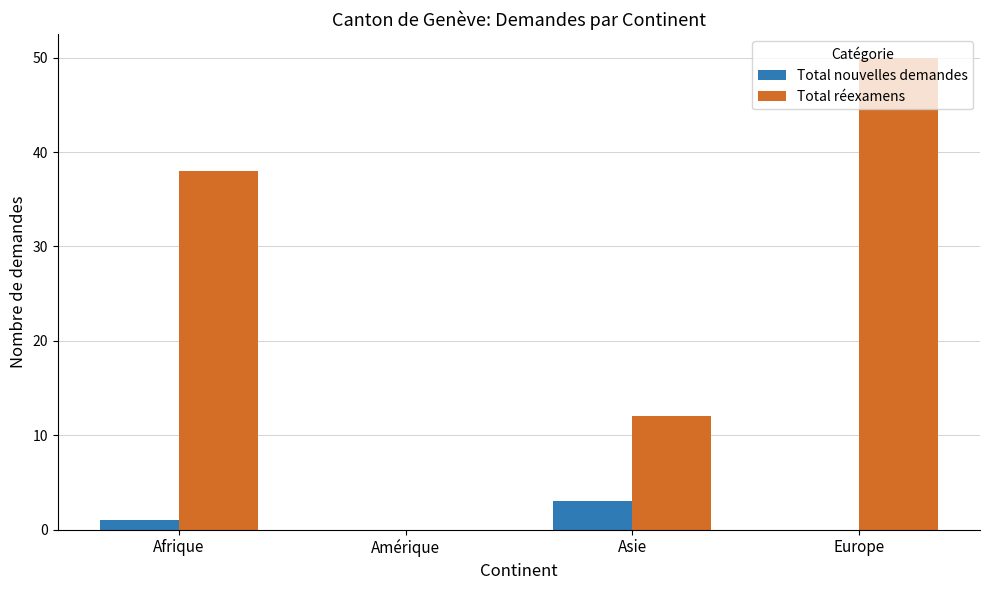

What is the difference between the Total réexamens values at Asie and Amérique?

12